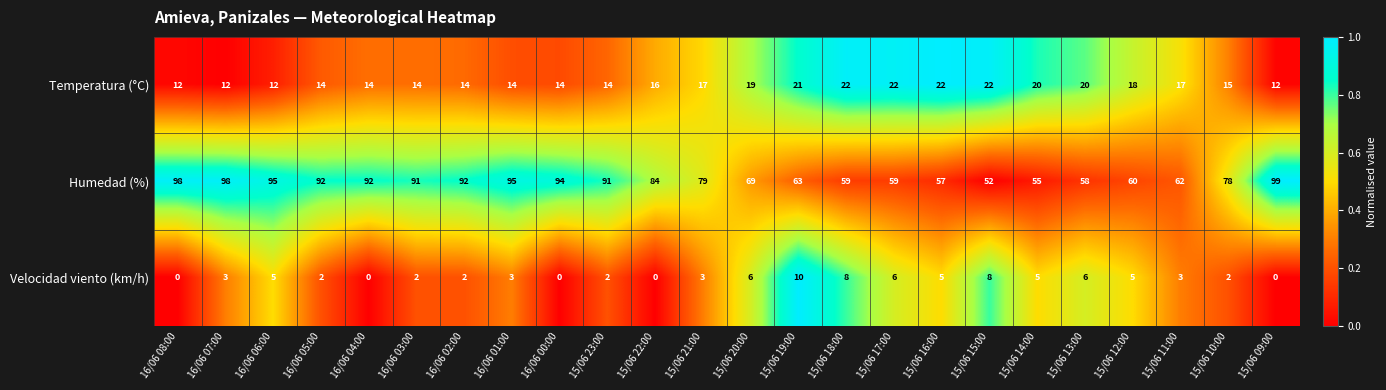

How many Temperatura (°C) values are between 14 and 20?

15